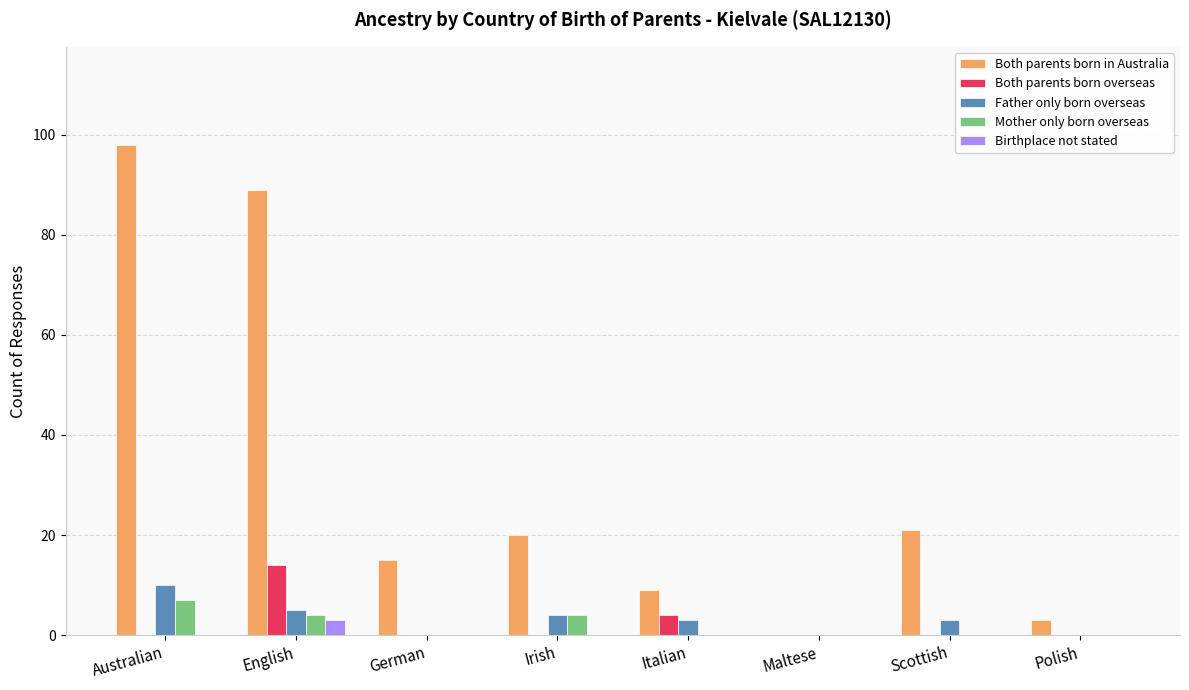

True or false: Both parents born in Australia has a value of -50 at Maltese.

False